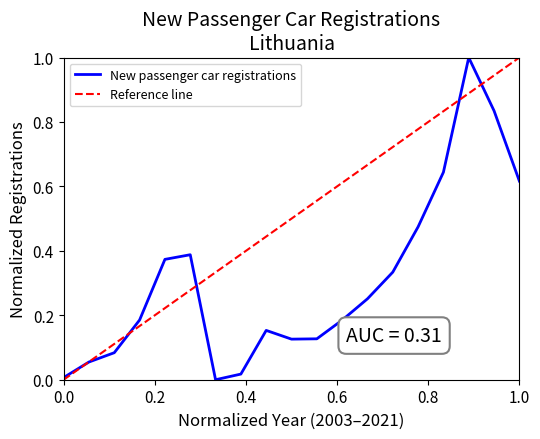

What is the sum of all values?

5.9